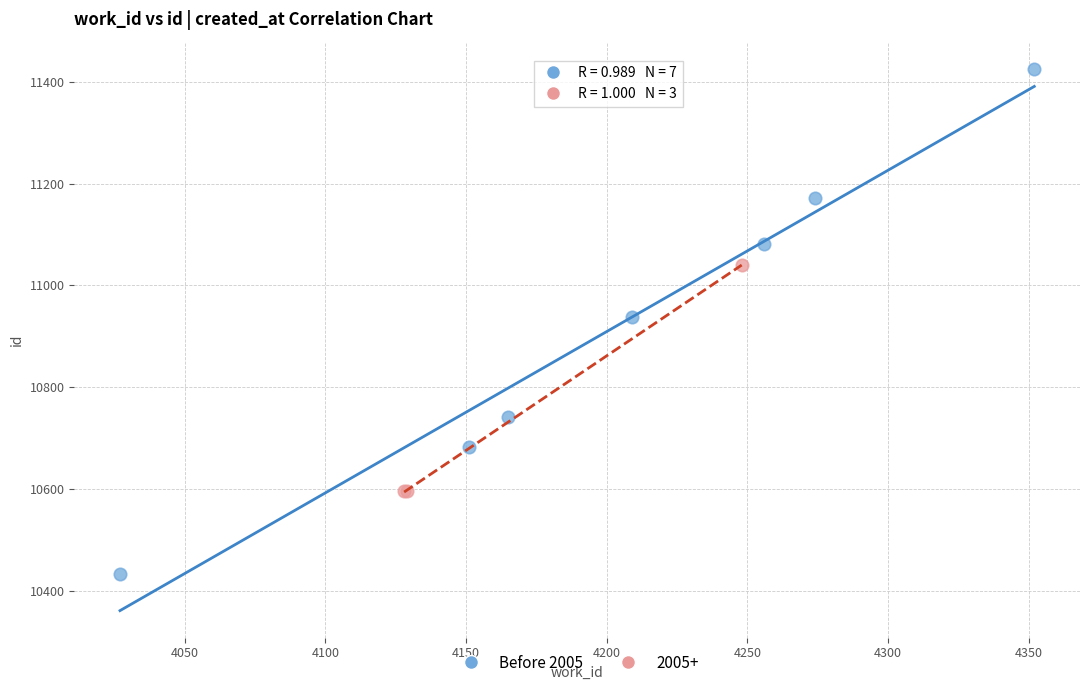

Which series contains the lowest Y value?

Before 2005